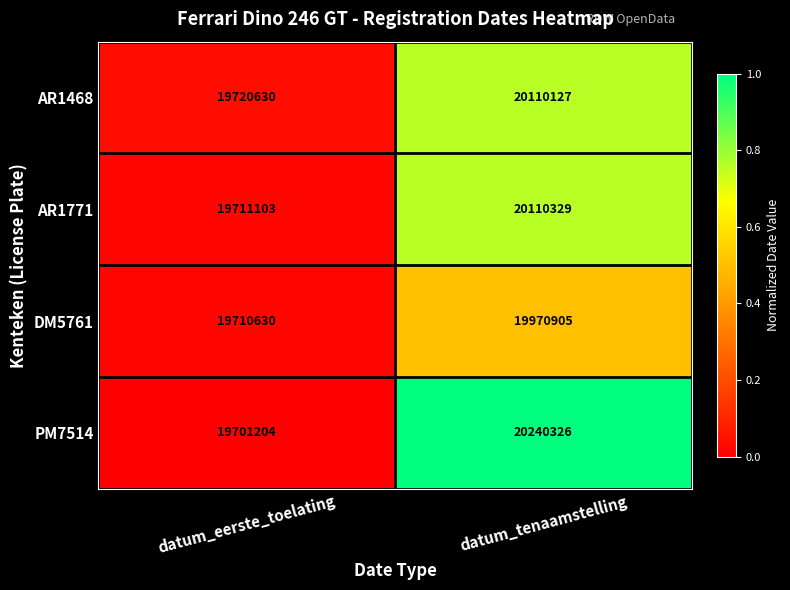

True or false: PM7514 has a value of 20240326 at datum_tenaamstelling.

True